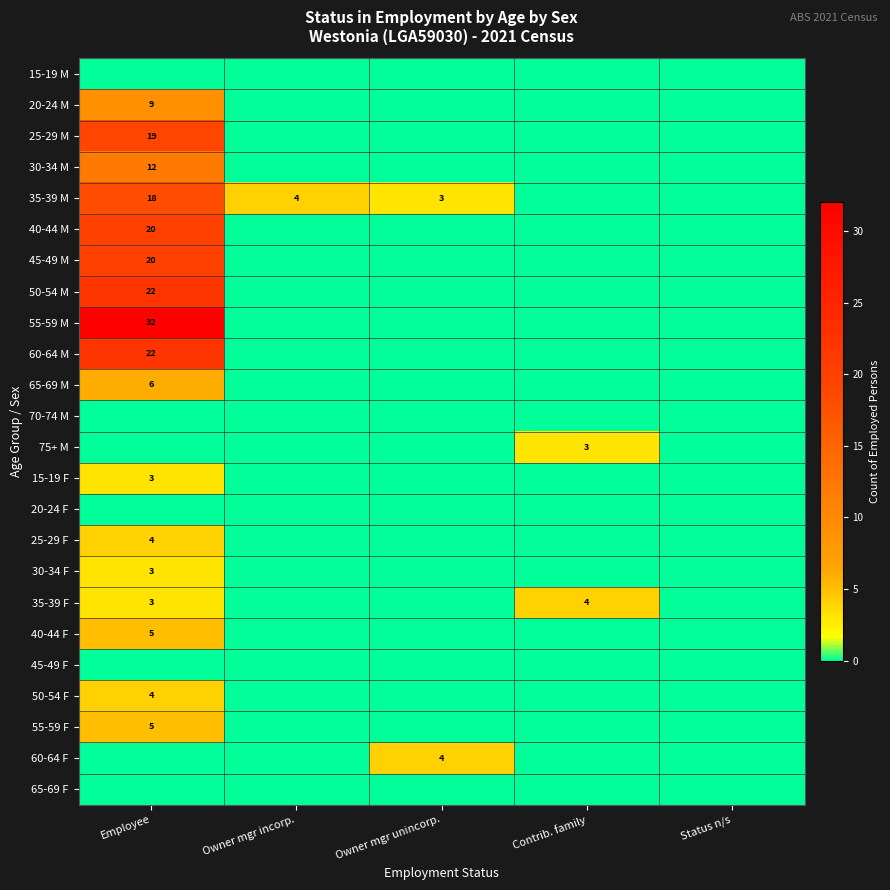

What is the maximum value shown in the chart?

32